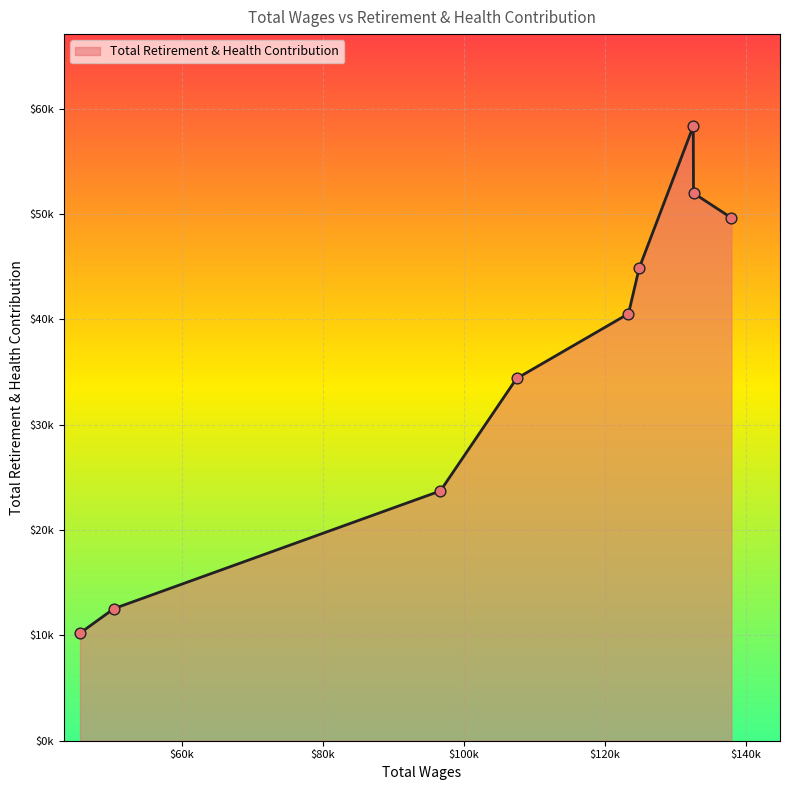

Does the chart have visible grid lines?

Yes